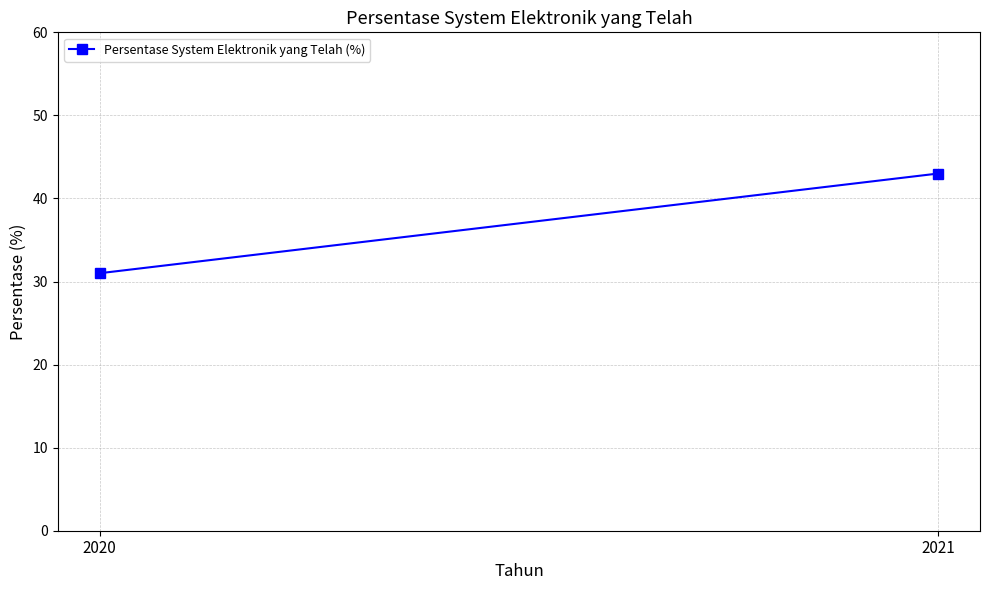

What is the average value?

37